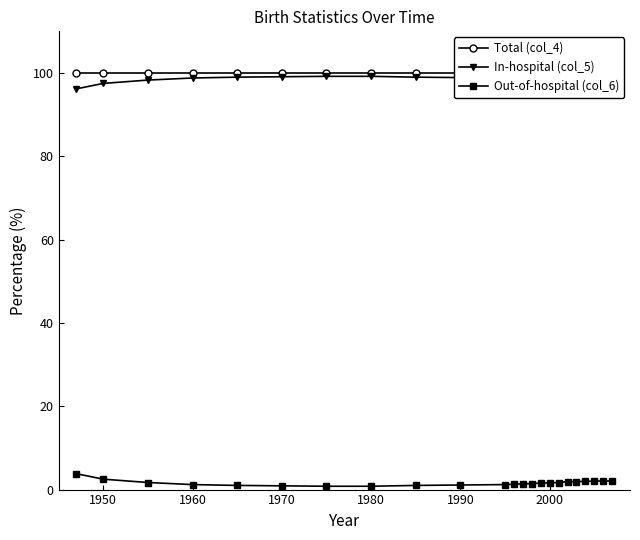

Is it true that In-hospital (col_5) equals 166.5 at 1990?

False